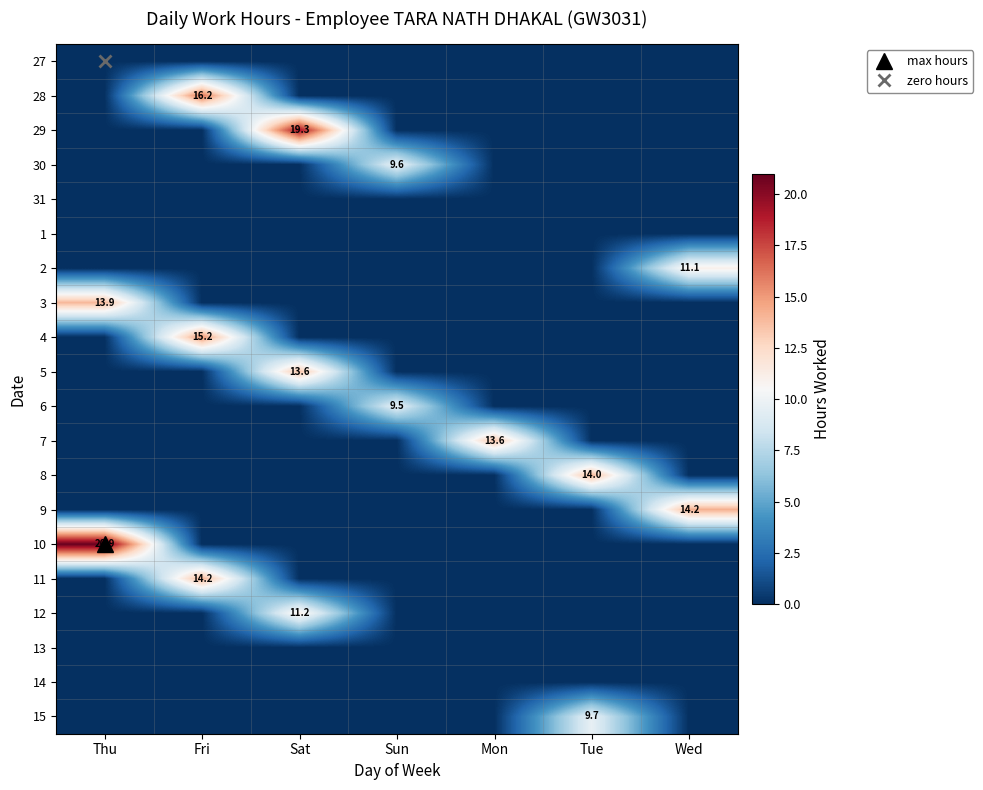

At which category does the chart reach its peak across all series?

Thu